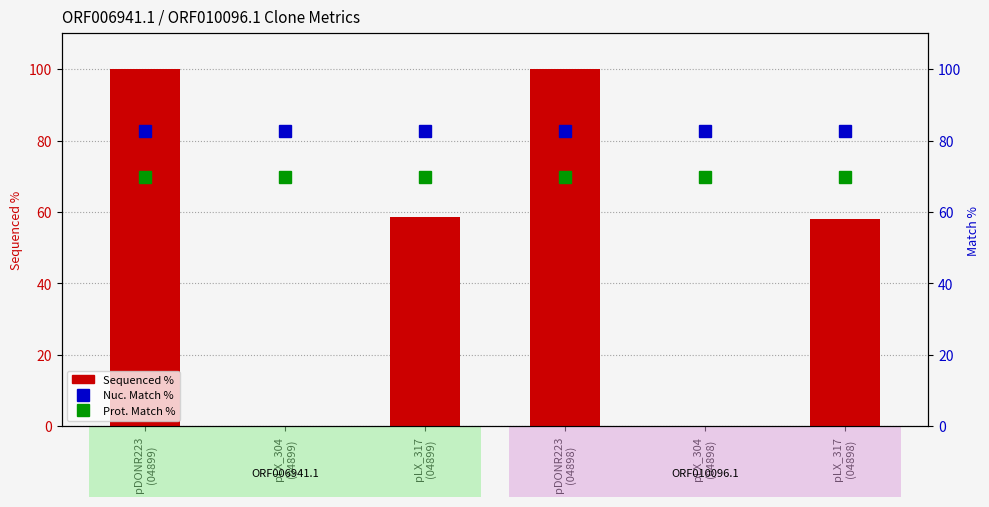

At which category does the chart reach its minimum across all series?

pLX_304
(04899)